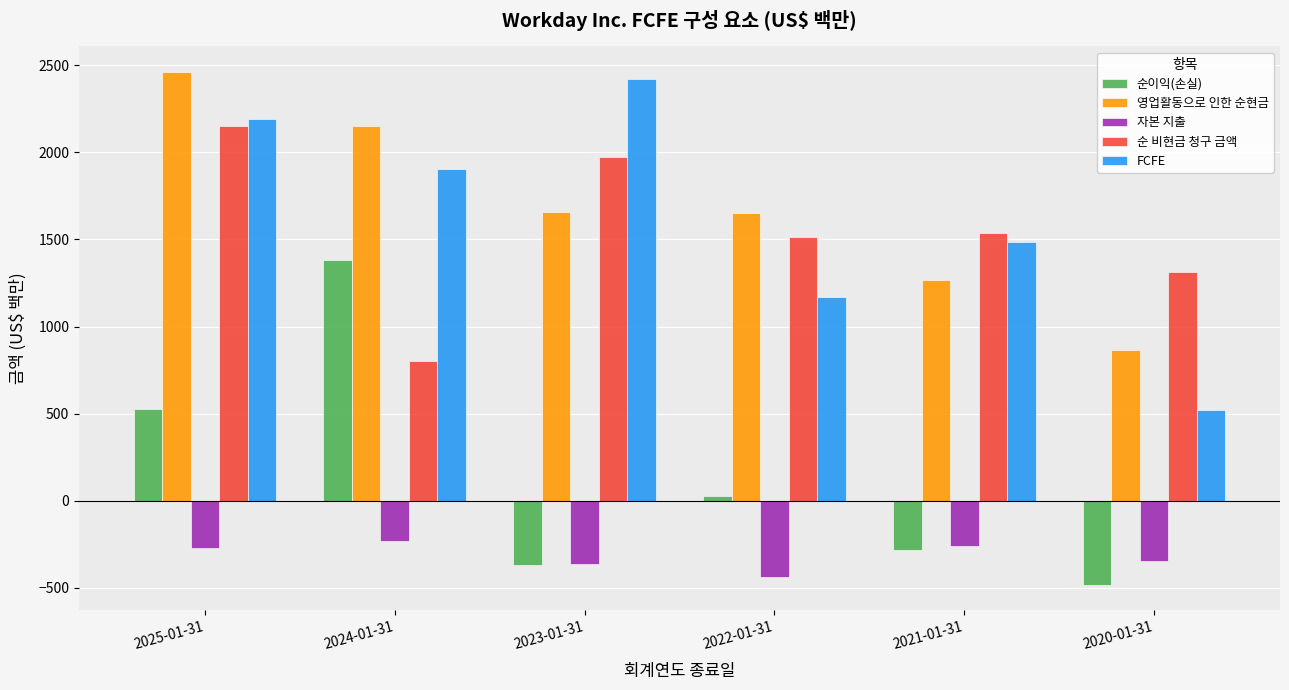

Which series has the widest spread of values?

FCFE